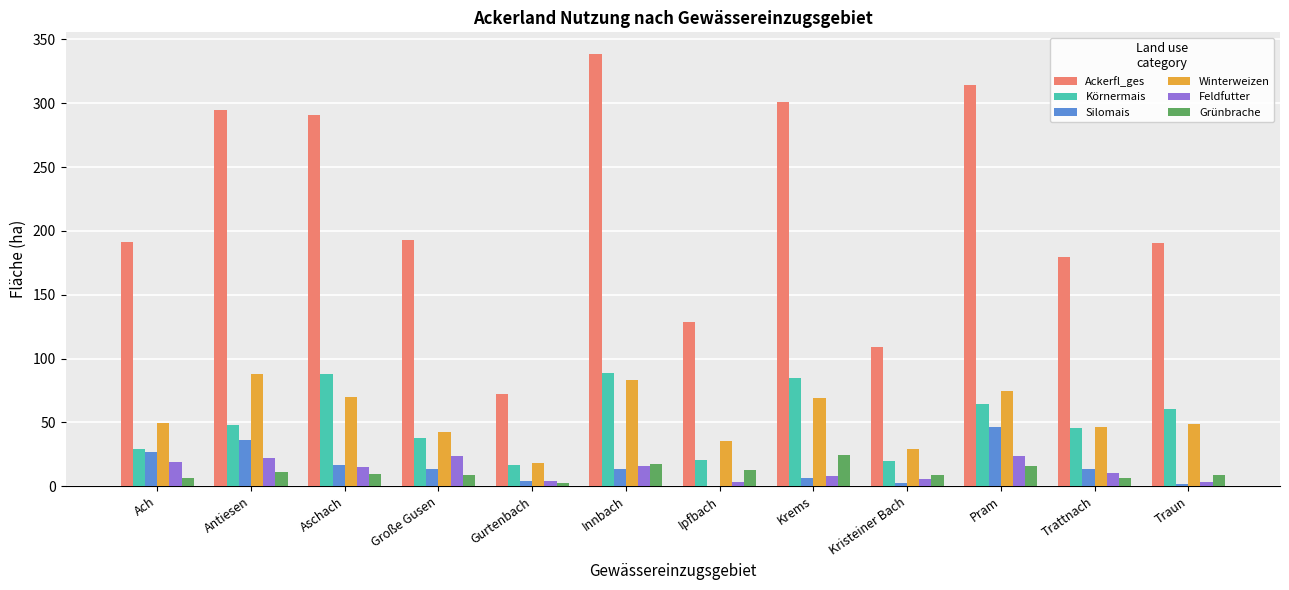

The value of Körnermais at Große Gusen is 60.0. True or false?

False